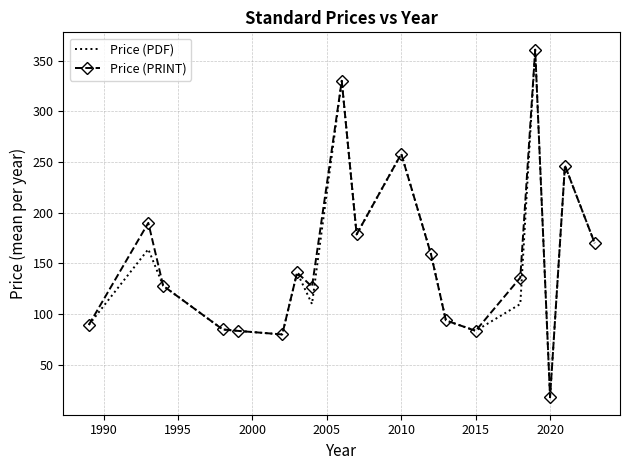

What is the minimum value for Price (PRINT)?

18.0